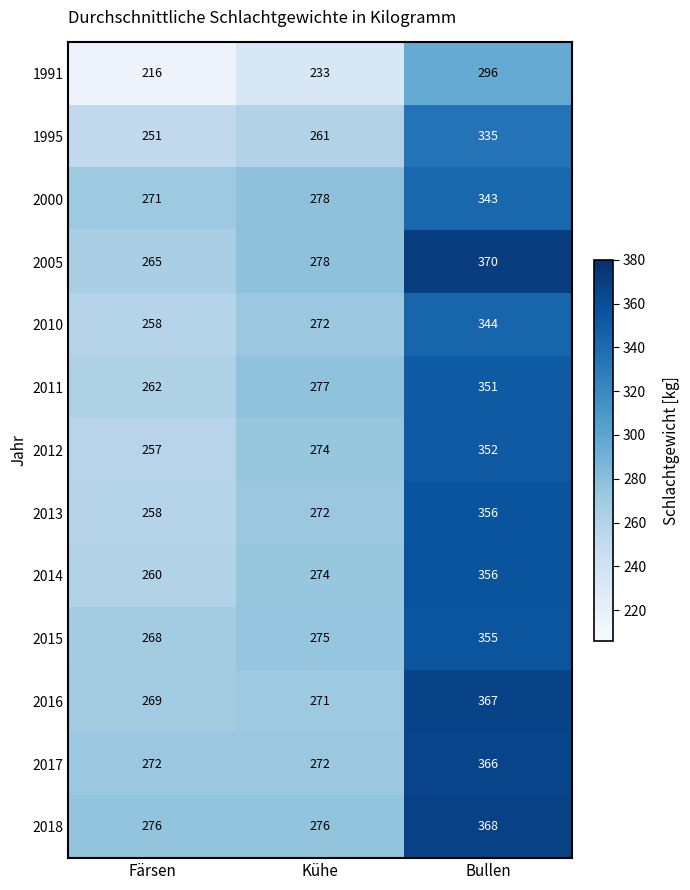

True or false: 2013 has a value of 475 at Bullen.

False